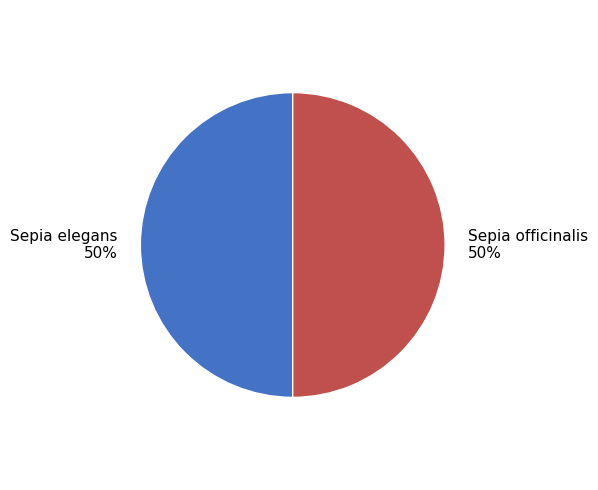

Approximately how many times larger is the value at Sepia officinalis compared to Sepia elegans?

1.0